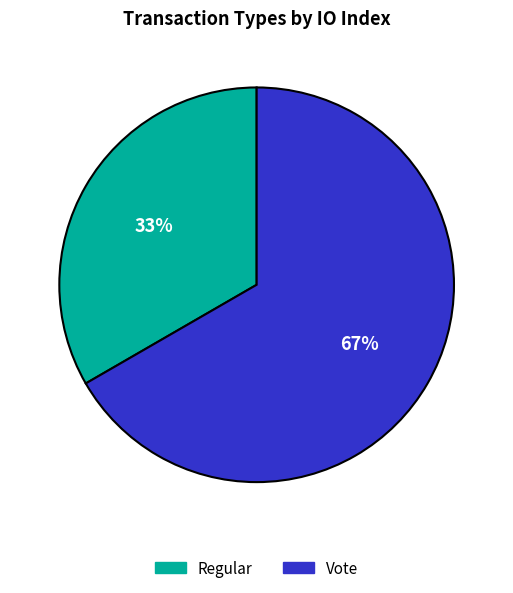

Which has a higher value, Regular or Vote?

Vote